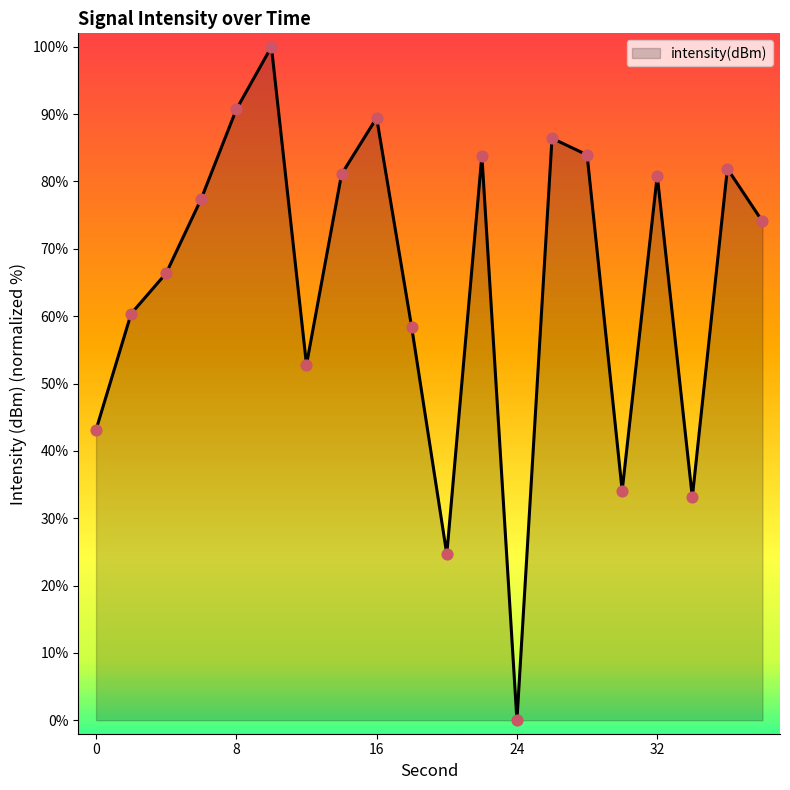

What is the greatest value displayed?

100.0